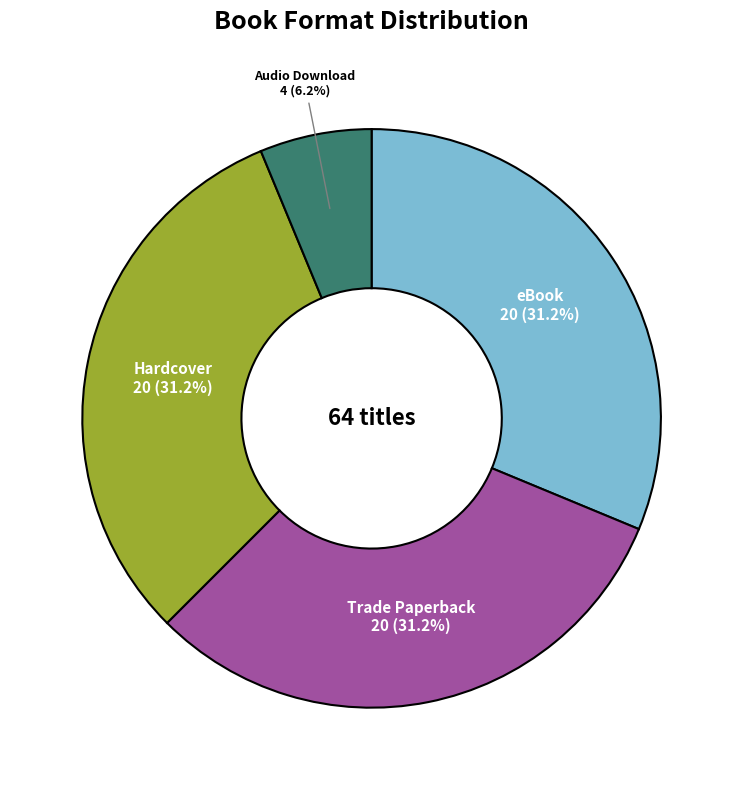

Is there a majority slice in this chart?

No